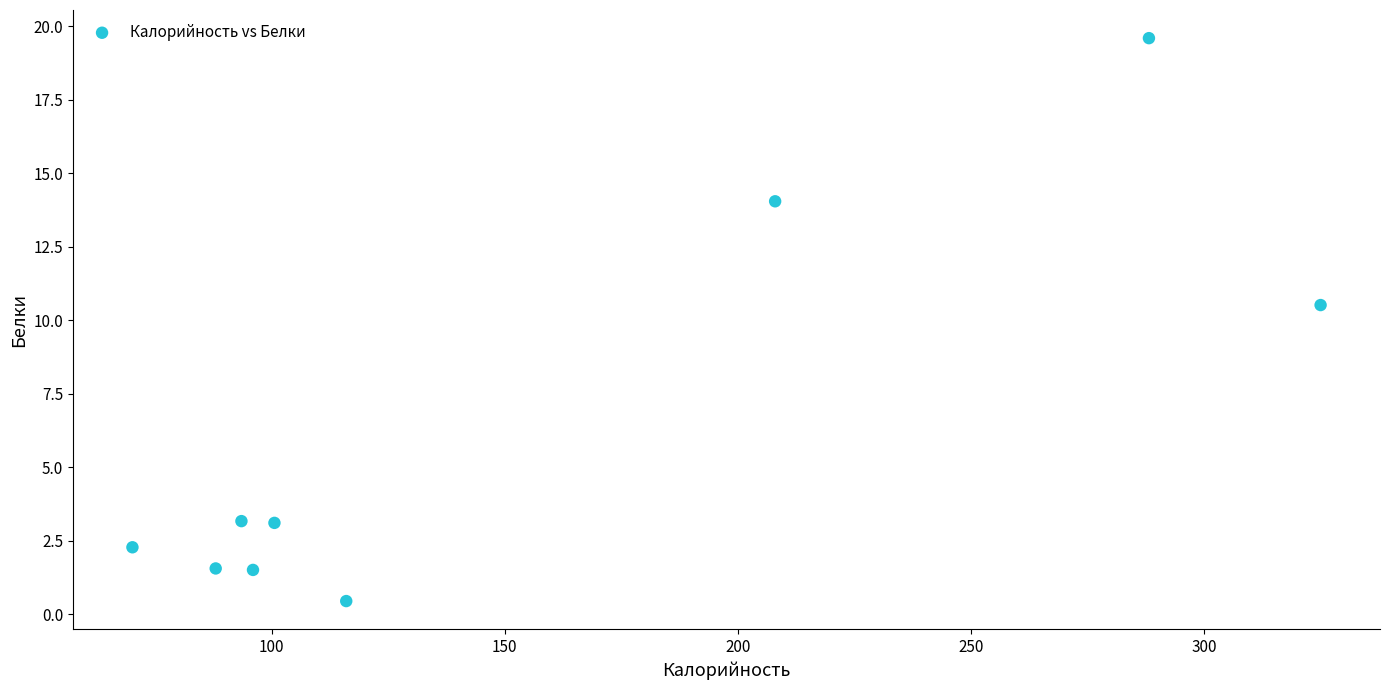

What Y value in the scatter plot is closest to 10?

10.5